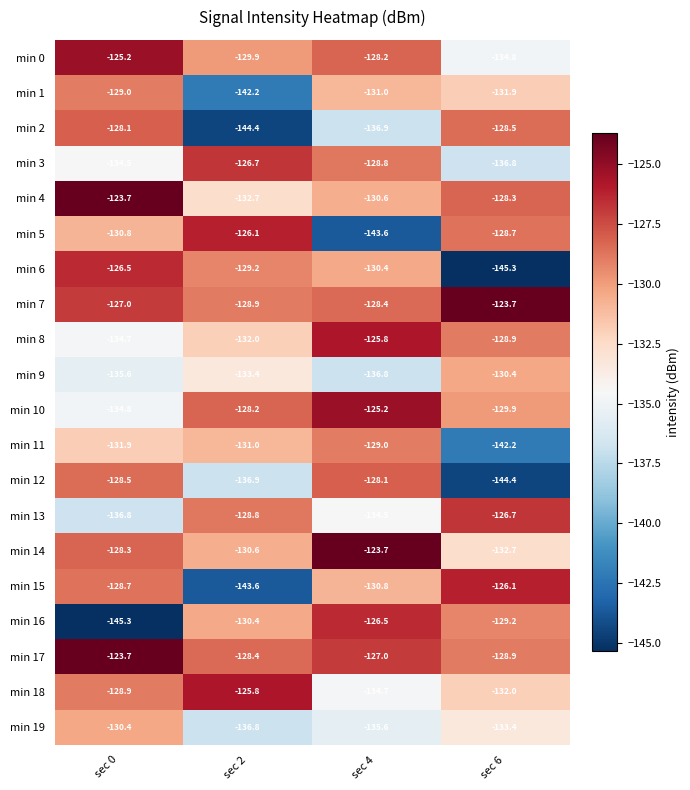

List the labels in order of min 2 value, largest first.

sec 0, sec 6, sec 4, sec 2